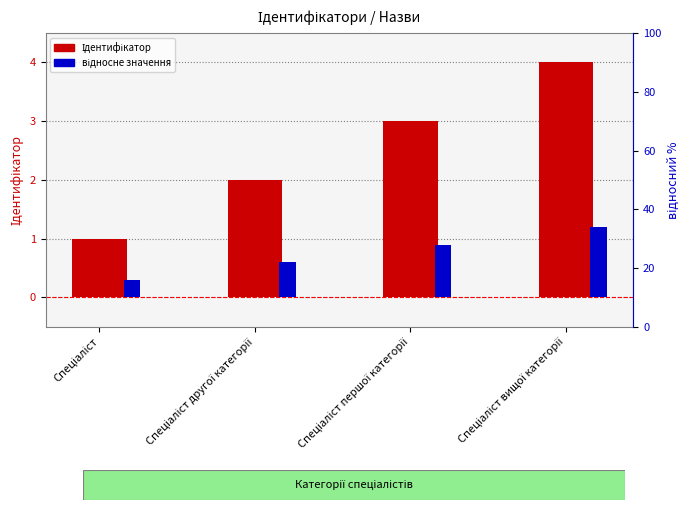

At which label does відносне значення reach its peak?

Спеціаліст вищої категорії